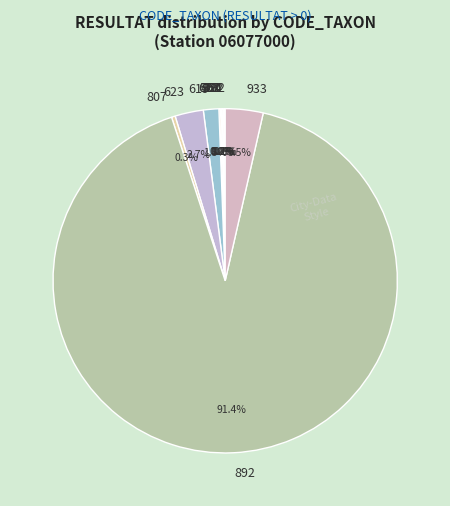

What percentage do 623 and 892 together represent?

94.1%